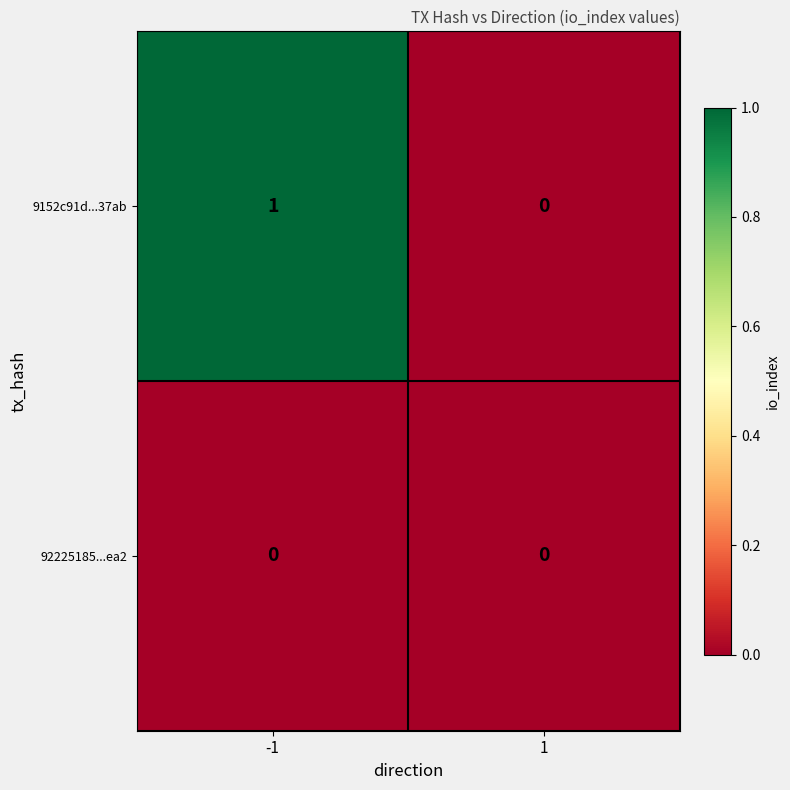

Is the value of 92225185...ea2 at 1 greater than the value of 9152c91d...37ab at -1?

No